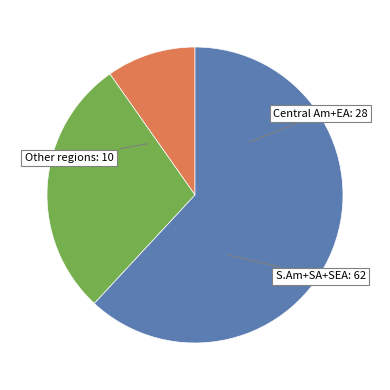

Is there any slice that represents more than half of the pie?

Yes